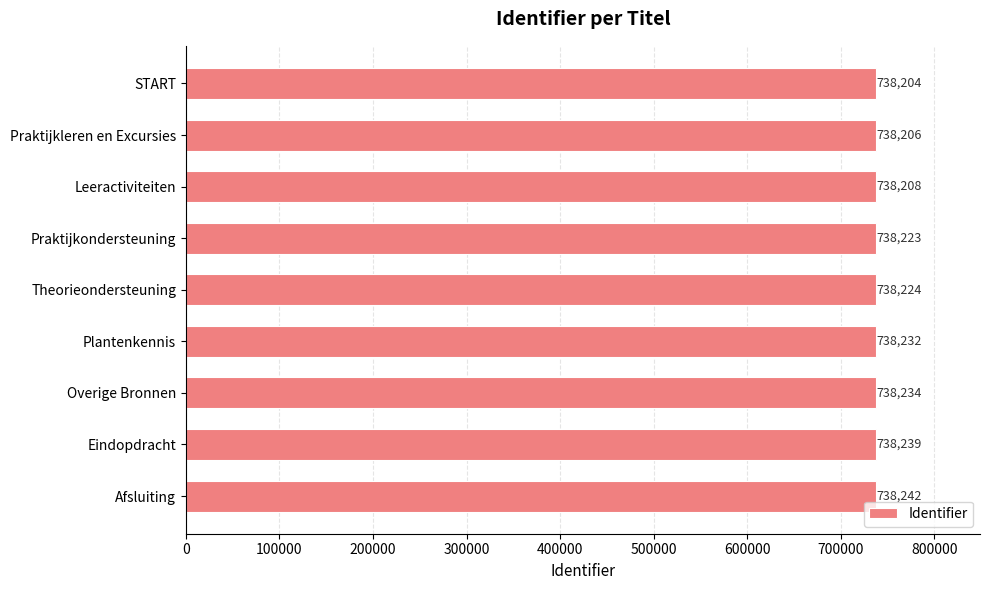

True or false: the data shows 1098400 at Plantenkennis.

False